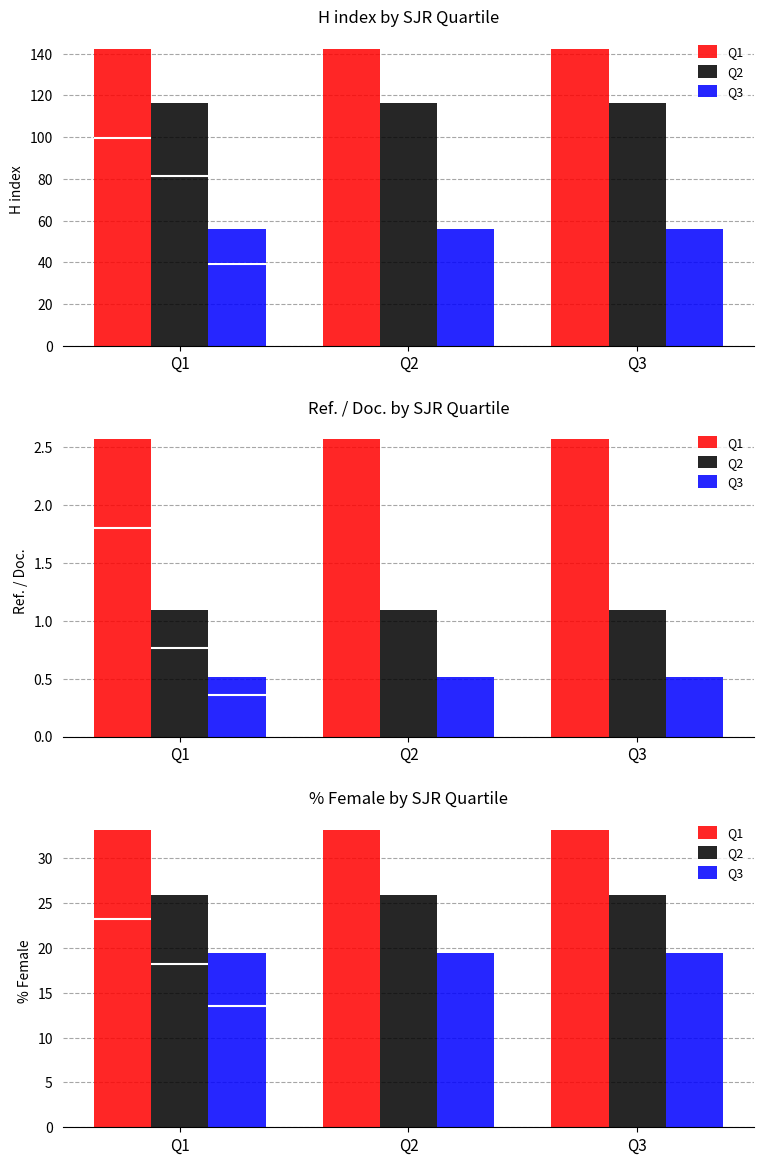

At Q3, list the series in order from smallest to largest.

Q3, Q2, Q1